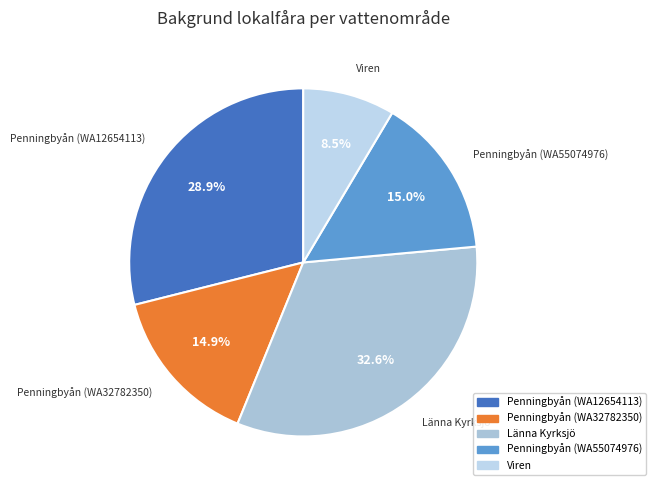

To the nearest percent, what is the difference between the largest and smallest slice percentages?

24%